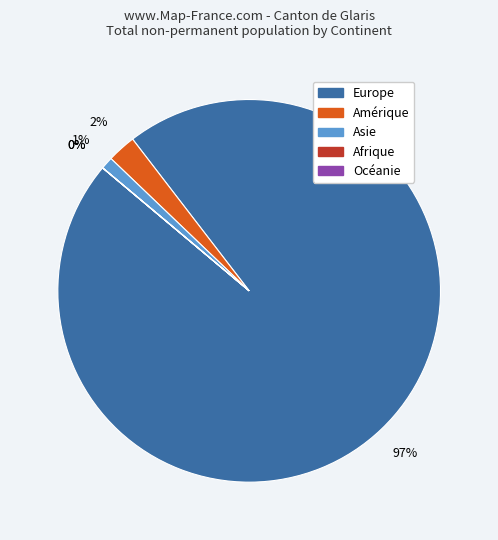

Which category has the biggest portion of the pie?

Europe